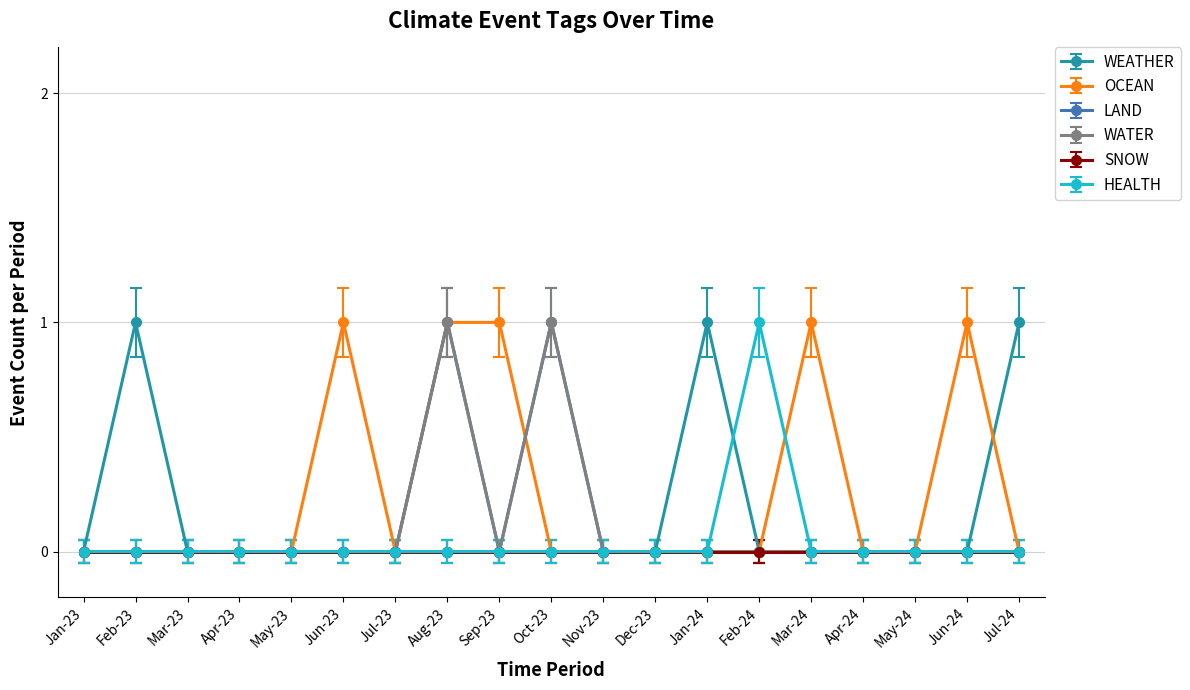

Does the chart have visible grid lines?

Yes